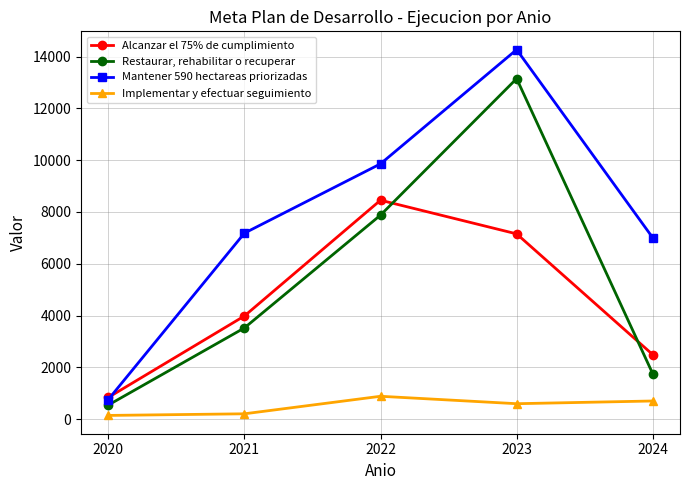

What is the sum of all Alcanzar el 75% de cumplimiento values?

22919